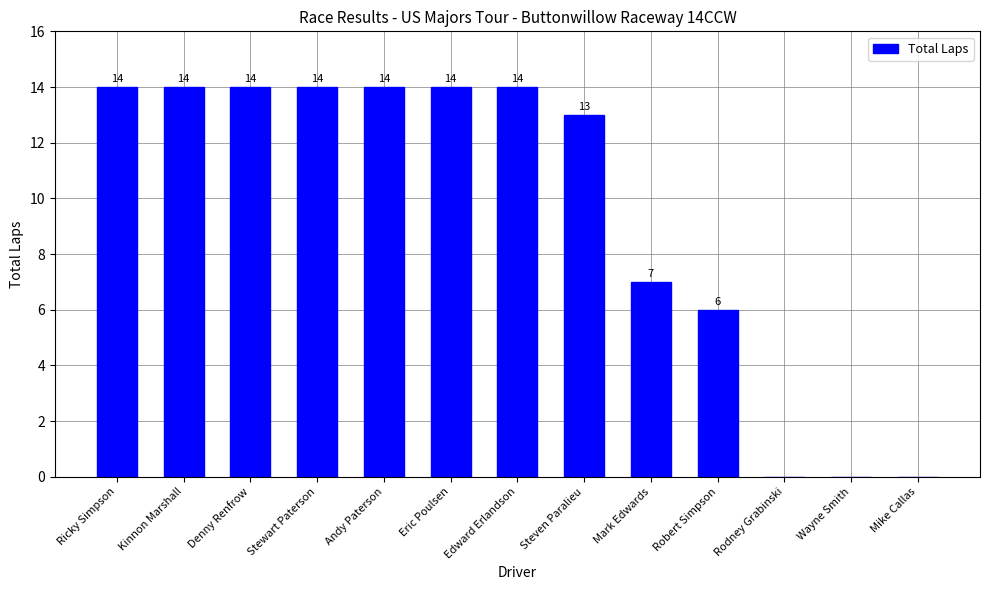

Does the chart contain stacked bars?

No